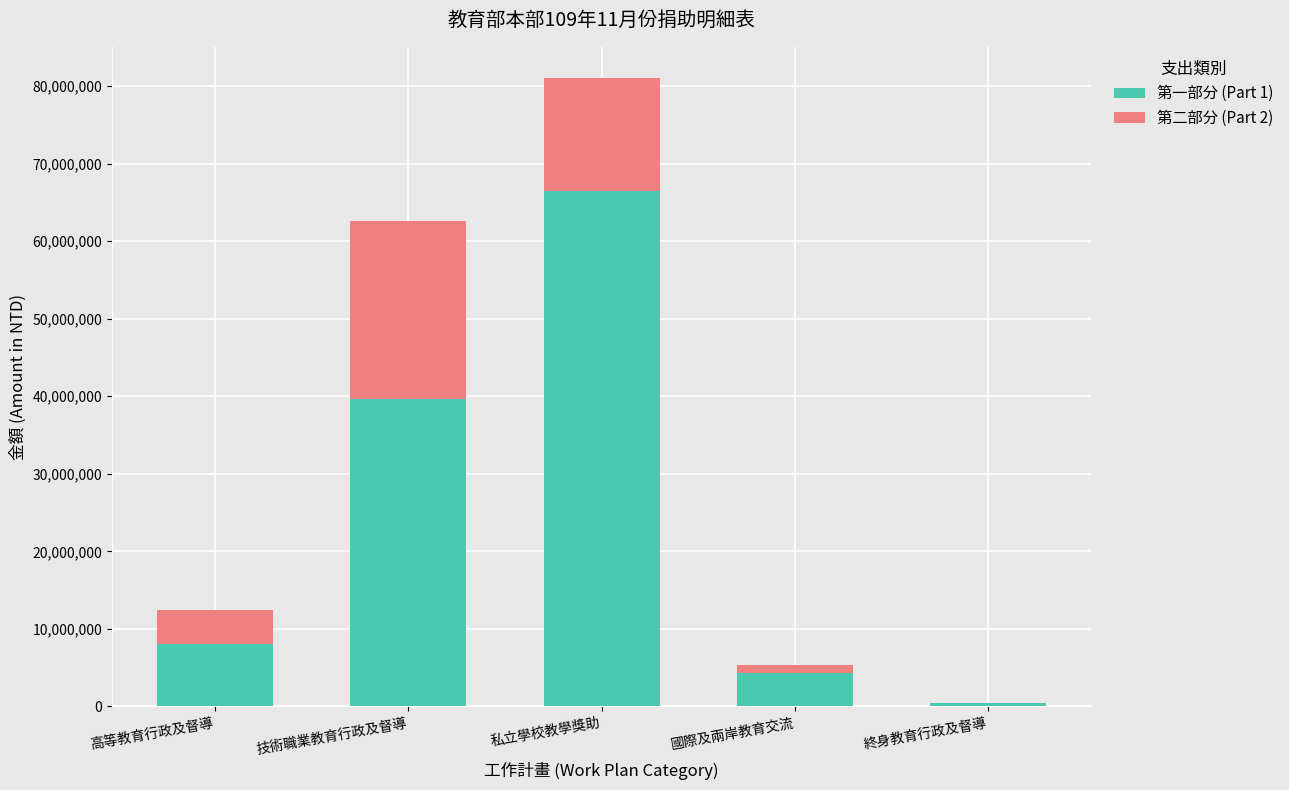

How many distinct data groups are displayed?

2